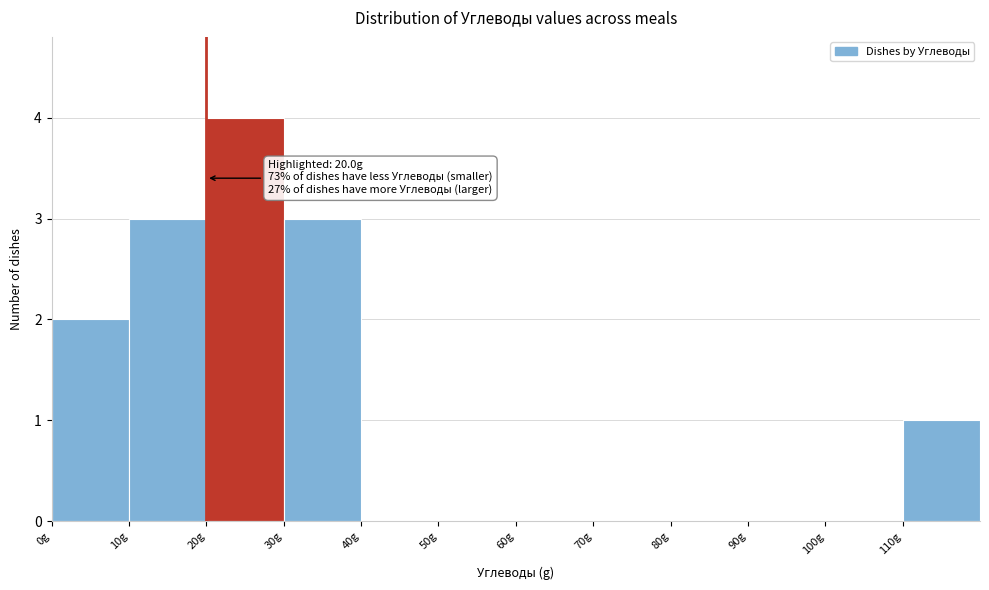

Which range on the x-axis has the tallest bar?

20 to 30